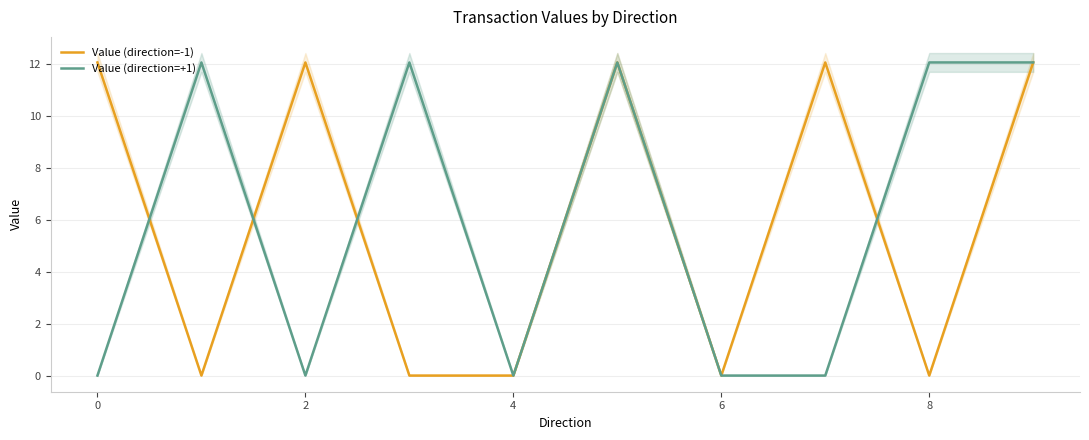

After their last crossing, which series has the higher values: Value (direction=-1) or Value (direction=+1)?

Value (direction=+1)